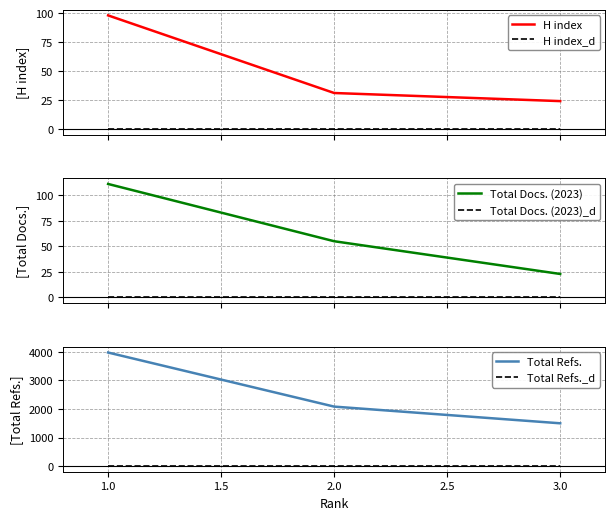

Is the value of Total Refs. at 3.0 greater than the value of Total Refs._d at 1.0?

Yes